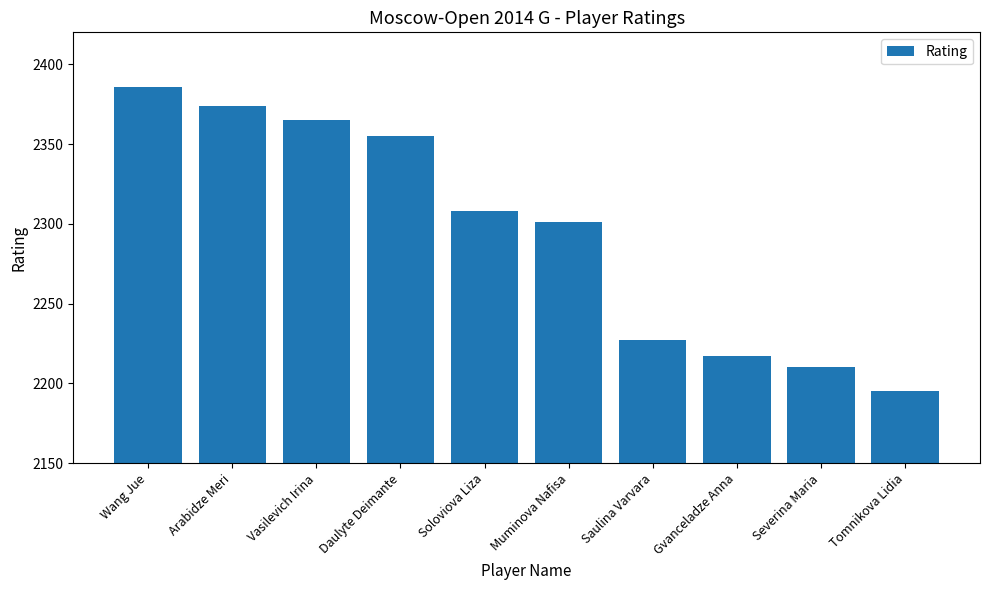

What is the difference between the values at Severina Maria and Wang Jue?

176